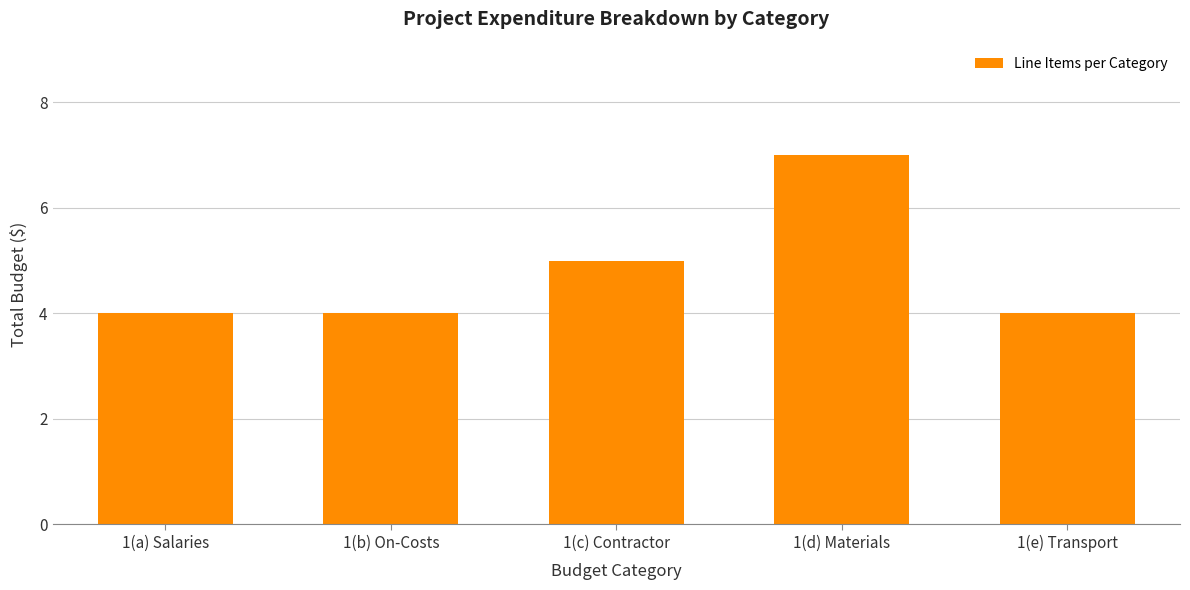

Reading left to right, list all the values displayed in this chart.

4	4	5	7	4